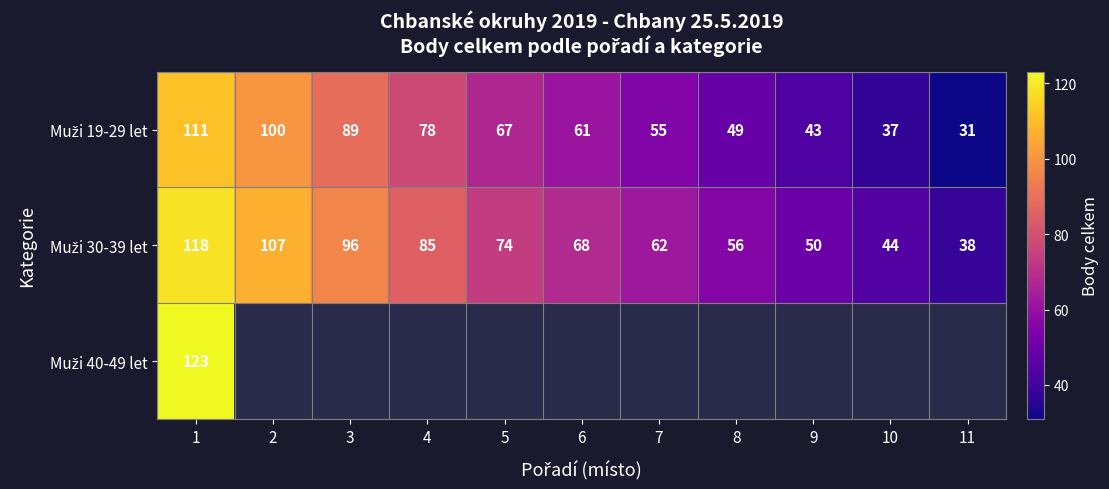

At which label does Muži 19-29 let first exceed 61?

1